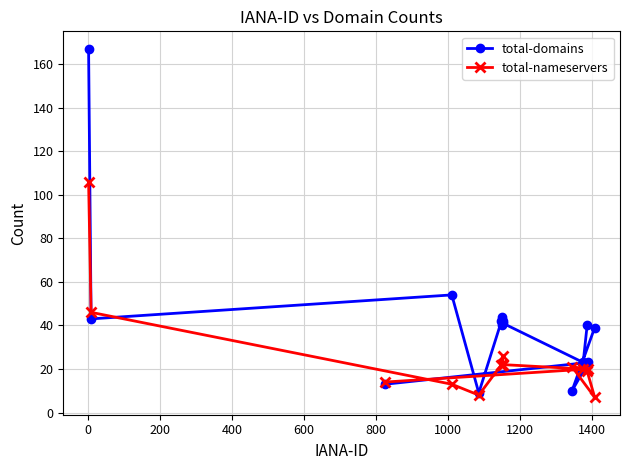

Which series has the largest total across all categories?

total-domains